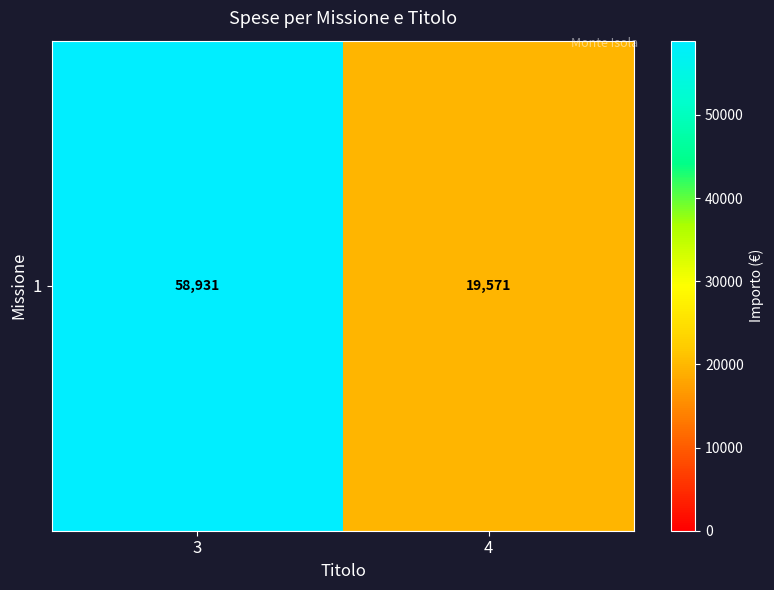

What value does the data have at 4?

19571.0